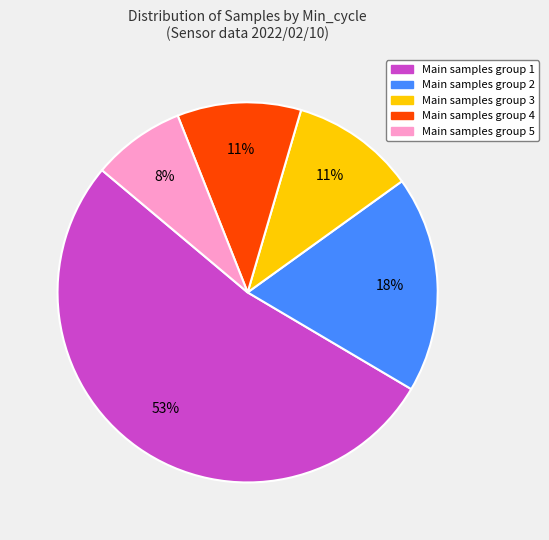

What is the largest slice in the pie chart?

Main samples group 1